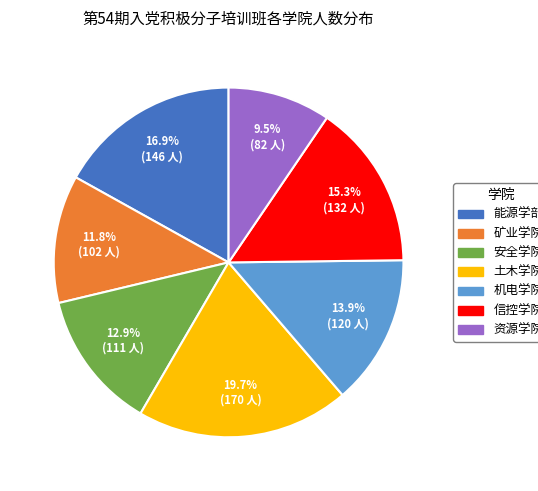

To the nearest percent, what percentage of the pie is 矿业学院?

12%